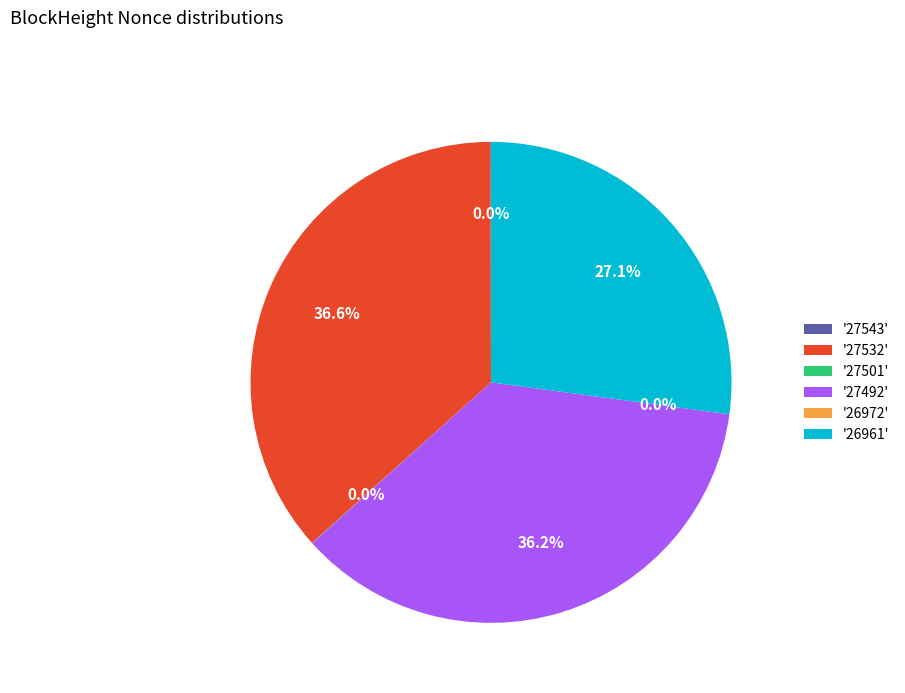

To the nearest percent, what is the difference between the 27492 and 26961 slice percentages?

9%